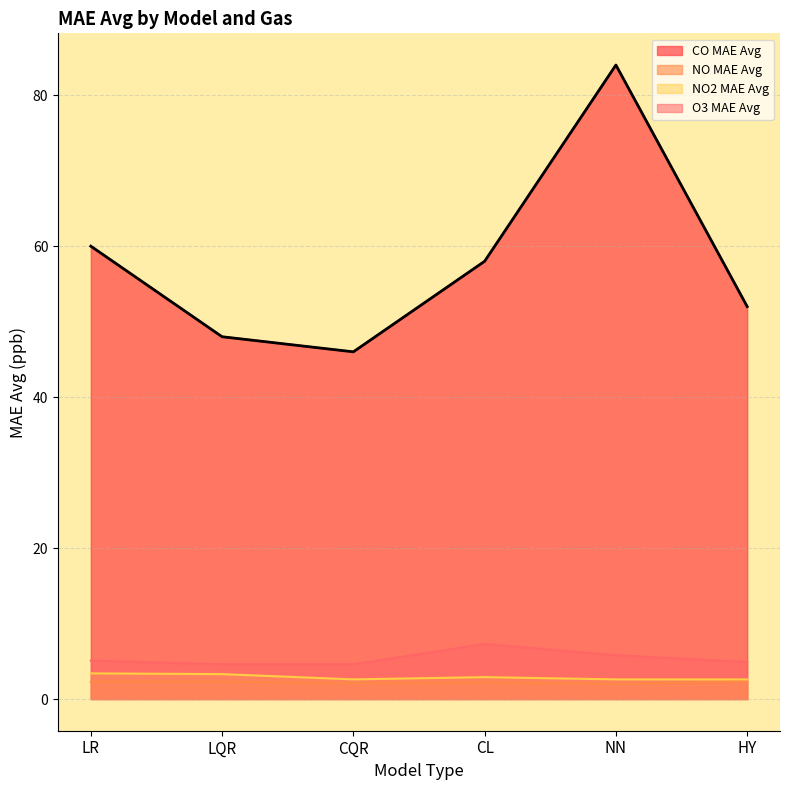

At how many categories does at least one series exceed 45?

6